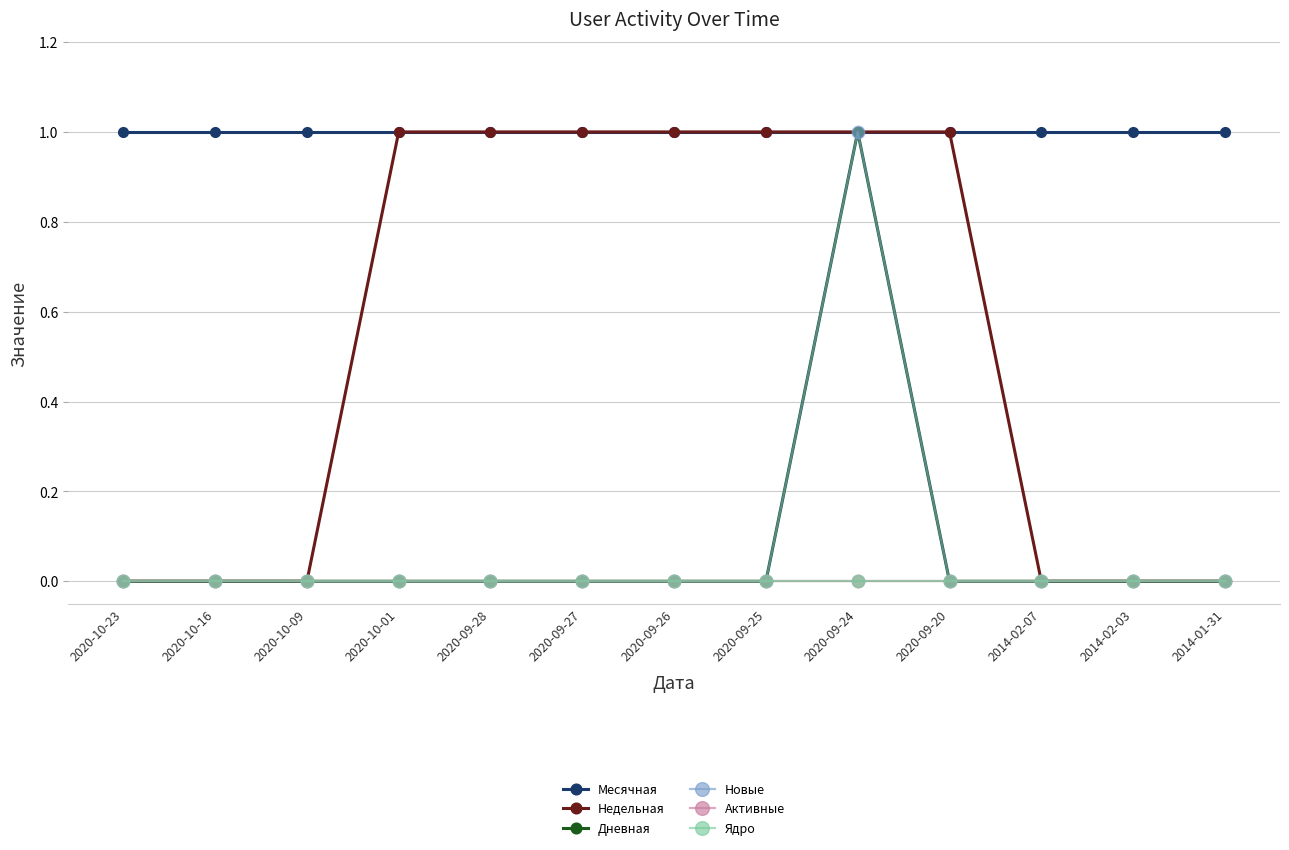

What is the difference between the maximum and minimum values in the Недельная series?

1